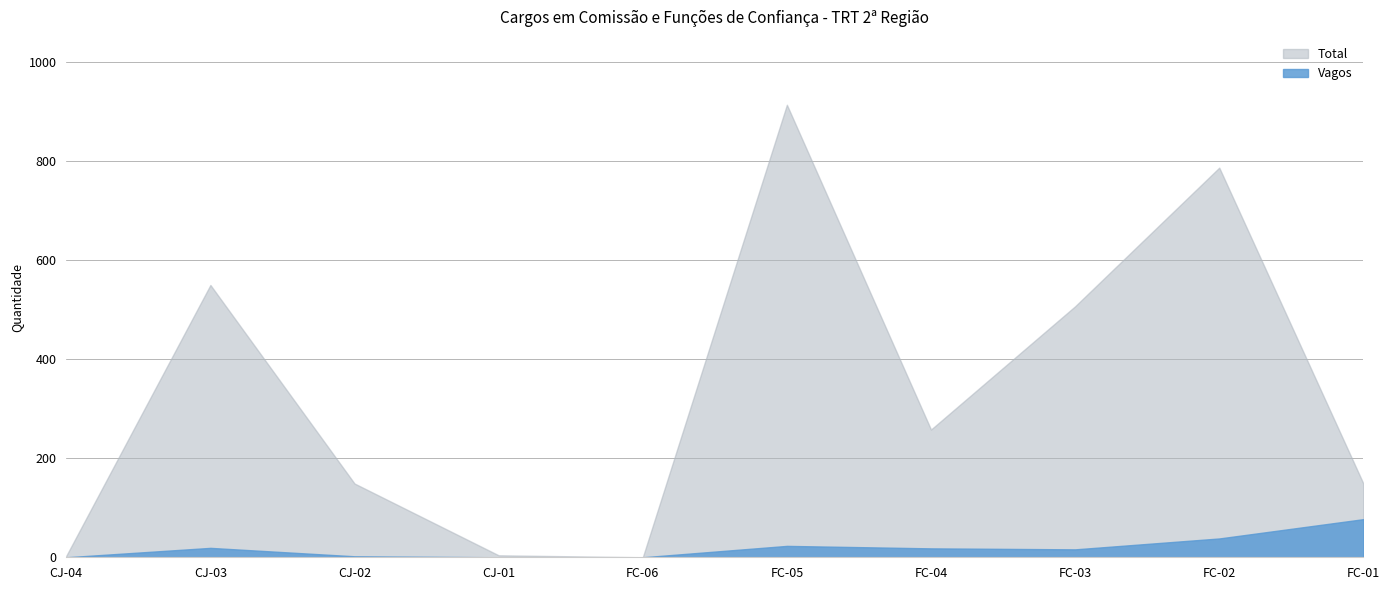

What are all the series names shown in the legend?

Total, Vagos